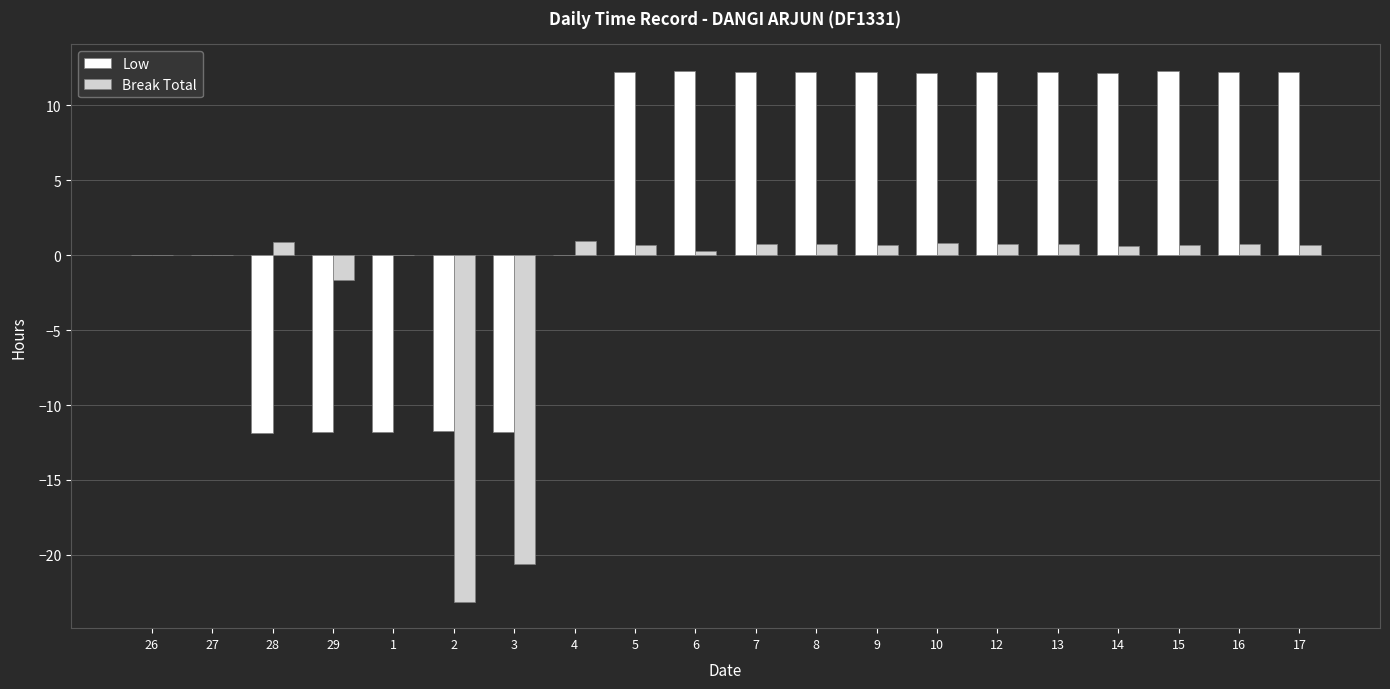

At which label does Low first exceed 12?

5